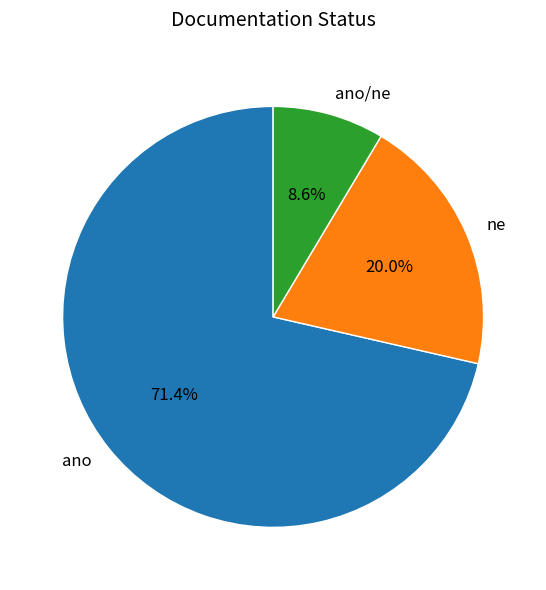

Which category has the biggest portion of the pie?

ano